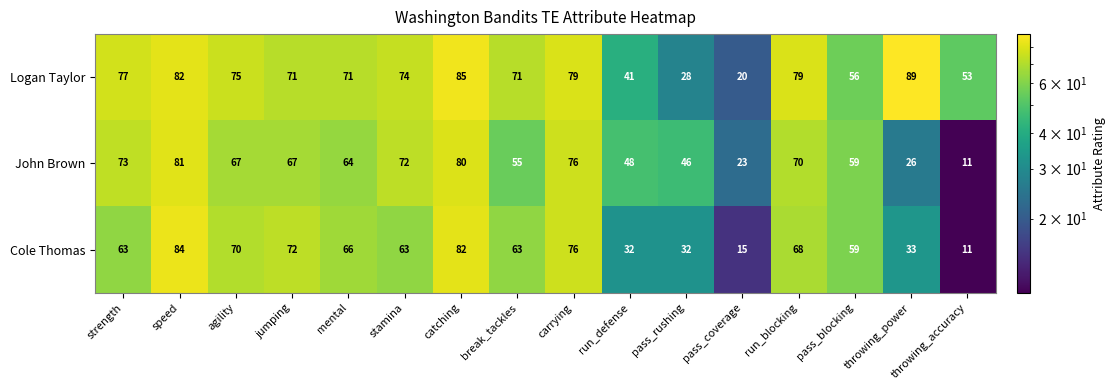

What is the maximum value shown in the chart?

89